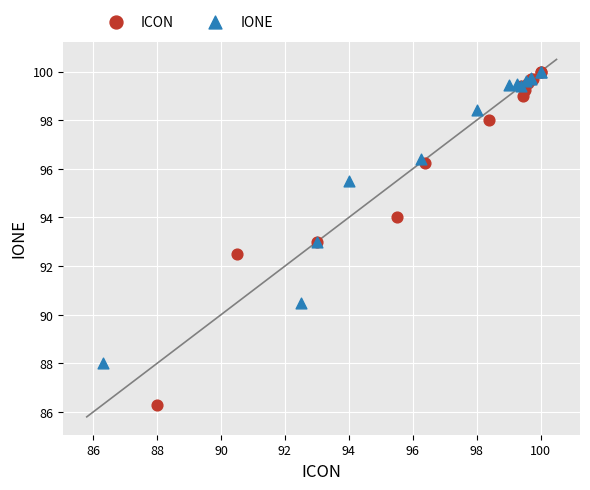

What are all the series names shown in the legend?

ICON, IONE